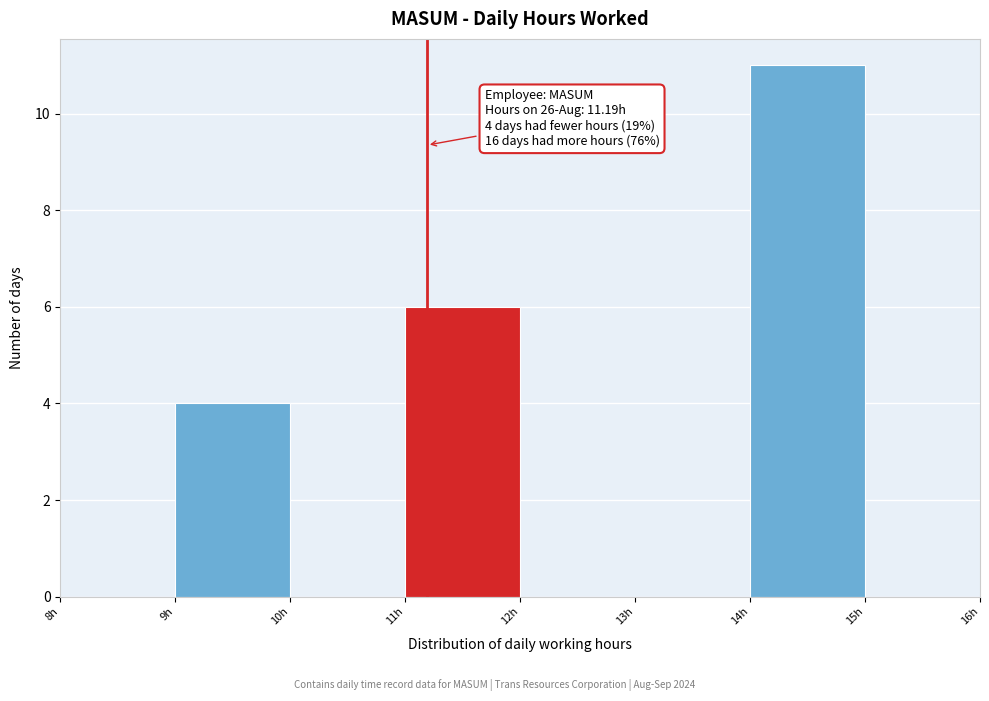

Which range on the x-axis has the tallest bar?

14 to 15